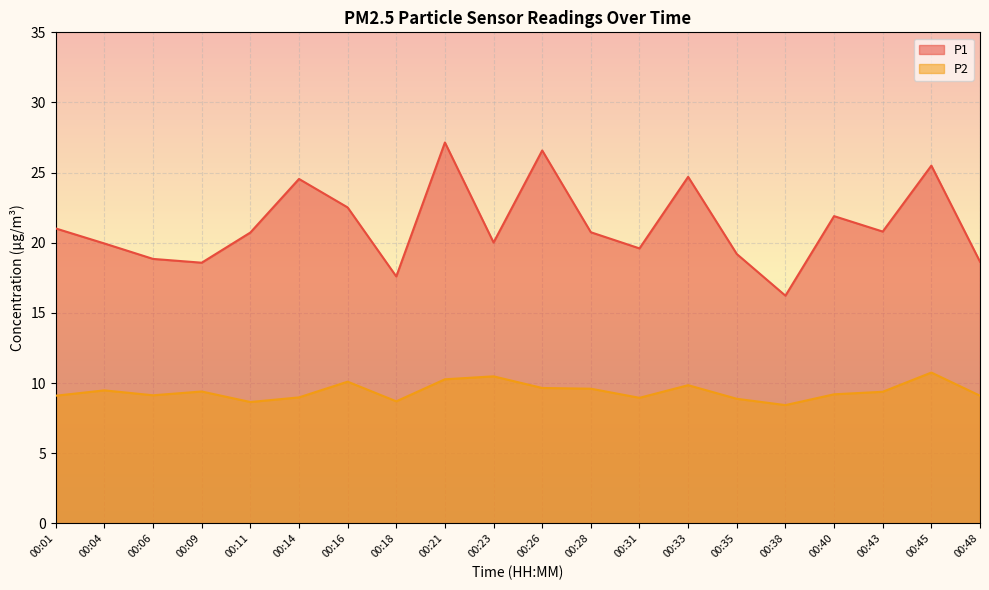

True or false: P2 has more than 2 interior local peaks.

True